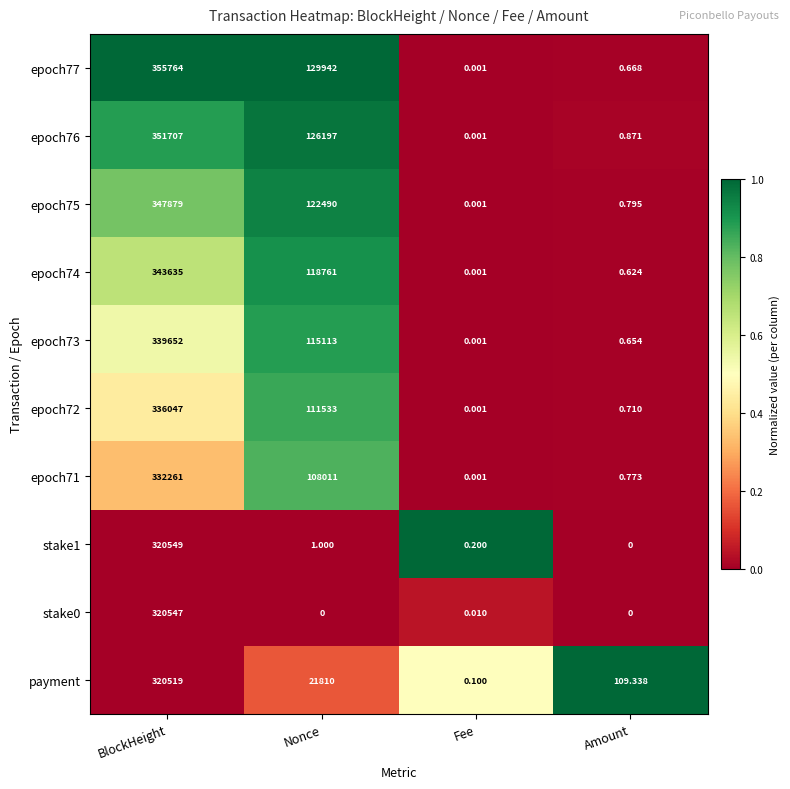

List the labels in order of epoch72 value, smallest first.

Fee, Amount, Nonce, BlockHeight